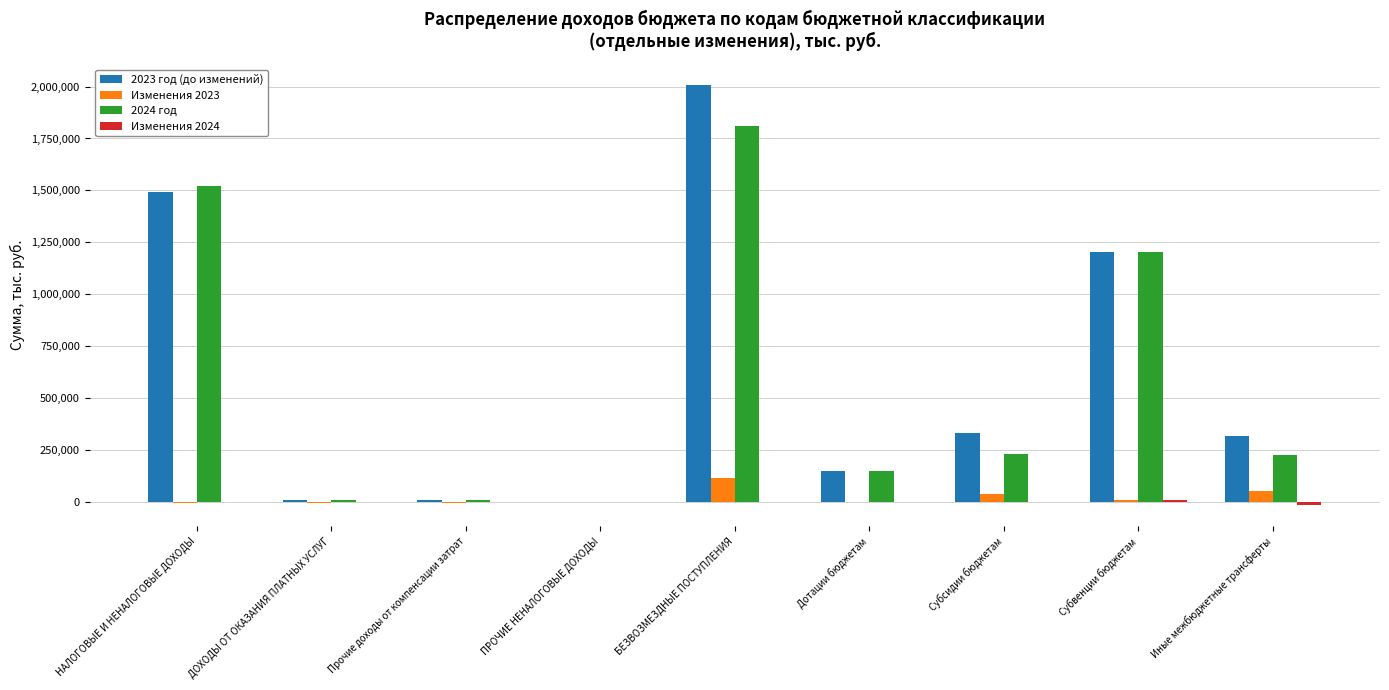

What is the highest value of the 2024 год series?

1812051.2